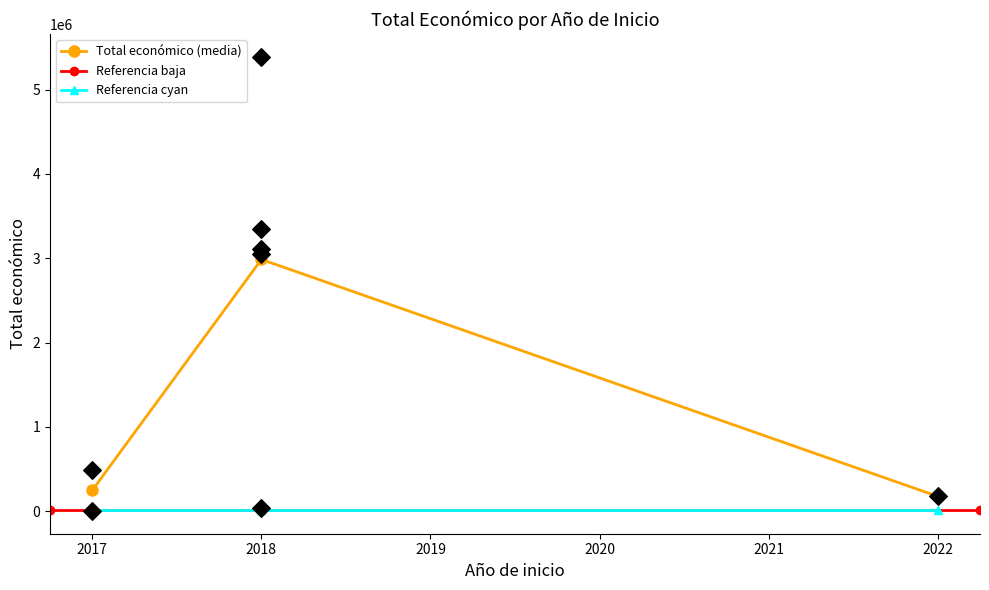

Which has a higher value, 2018 or 2018?

2018